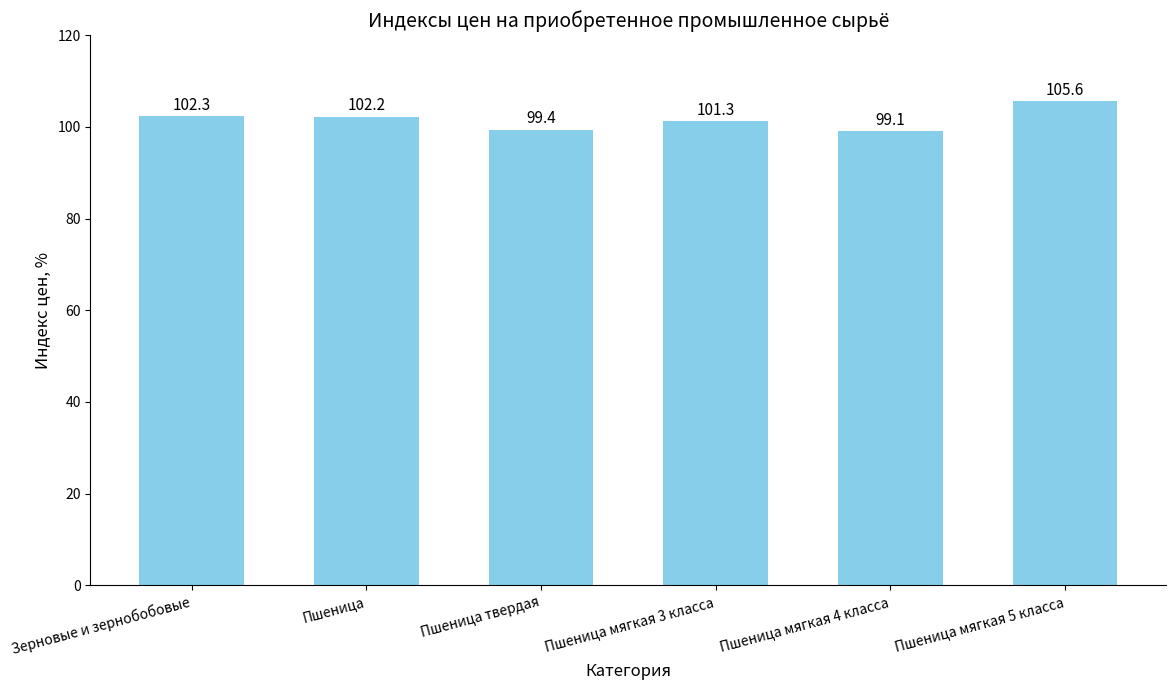

What is the difference between the values at Пшеница мягкая 3 класса and Пшеница мягкая 5 класса?

4.3